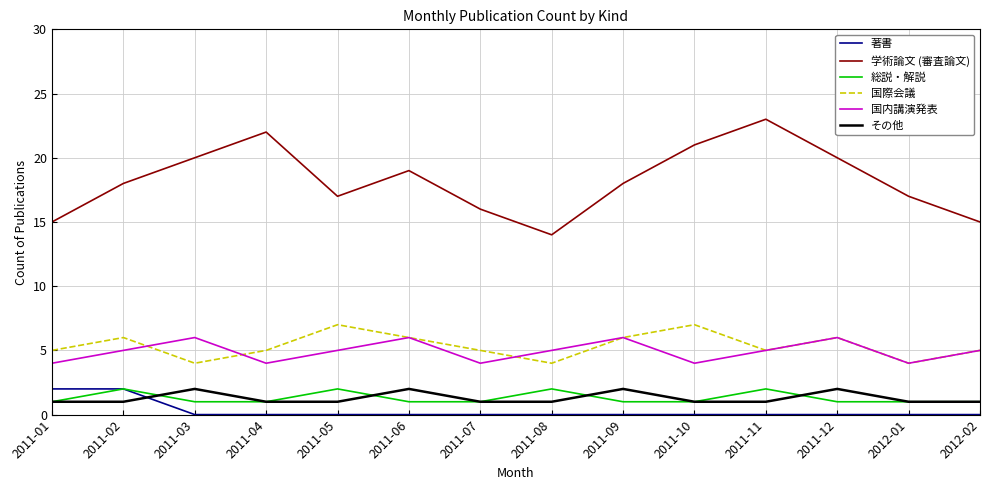

True or false: その他 and 国際会議 cross at least once.

False